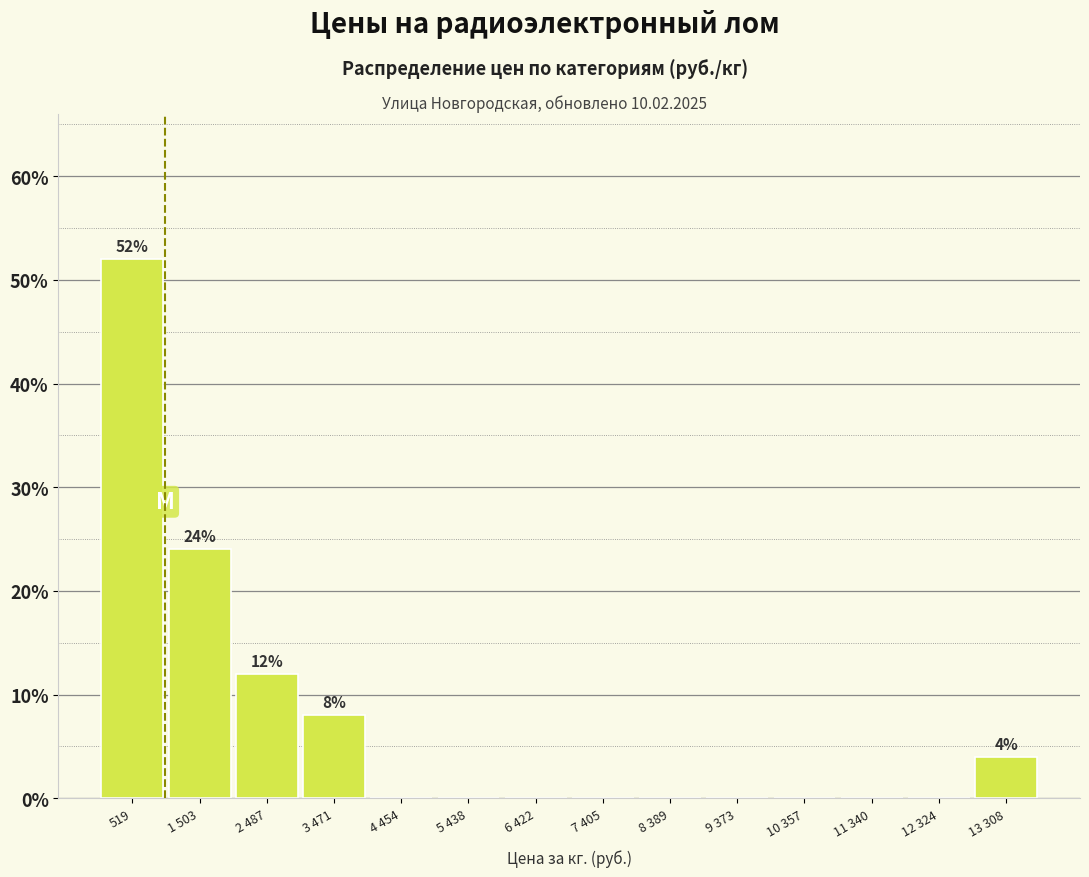

Reading right to left, extract all data points from this chart.

13 308=4	12 324=0	11 340=0	10 357=0	9 373=0	8 389=0	7 405=0	6 422=0	5 438=0	4 454=0	3 471=8	2 487=12	1 503=24	519=52